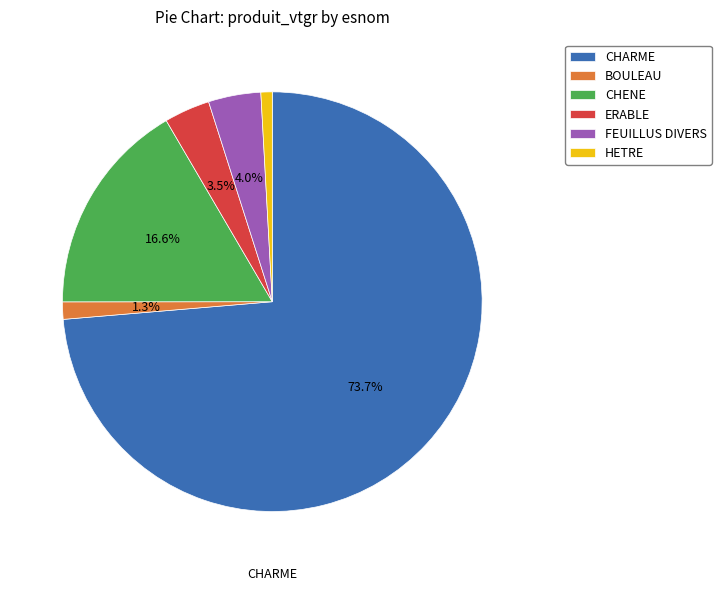

Which slice is the largest?

CHARME